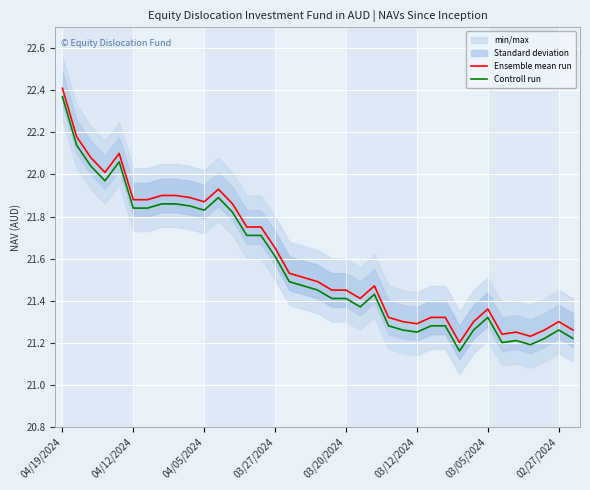

At which label does Ensemble mean run reach its peak?

04/19/2024